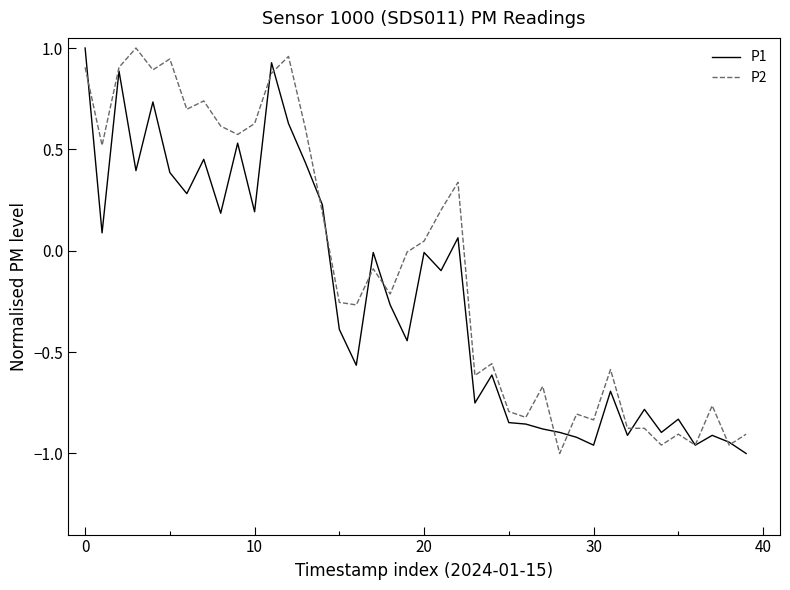

Which series has the largest total across all categories?

P2